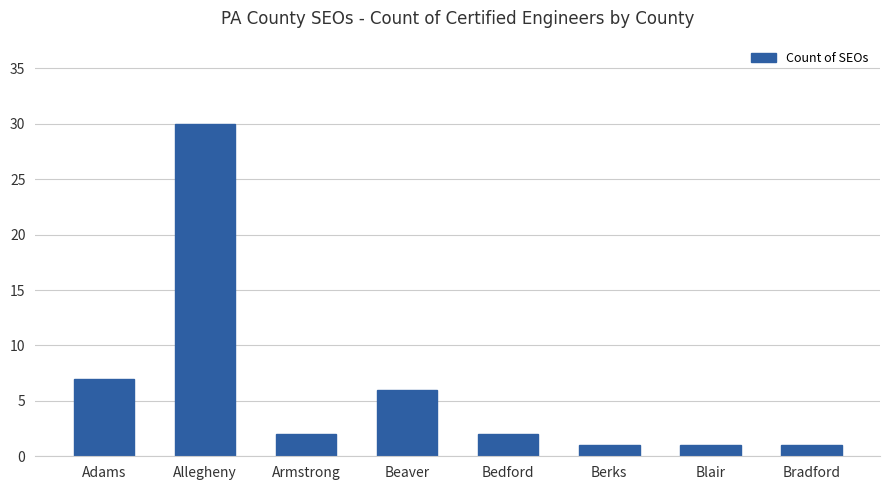

Which category has the highest value across all series?

Allegheny